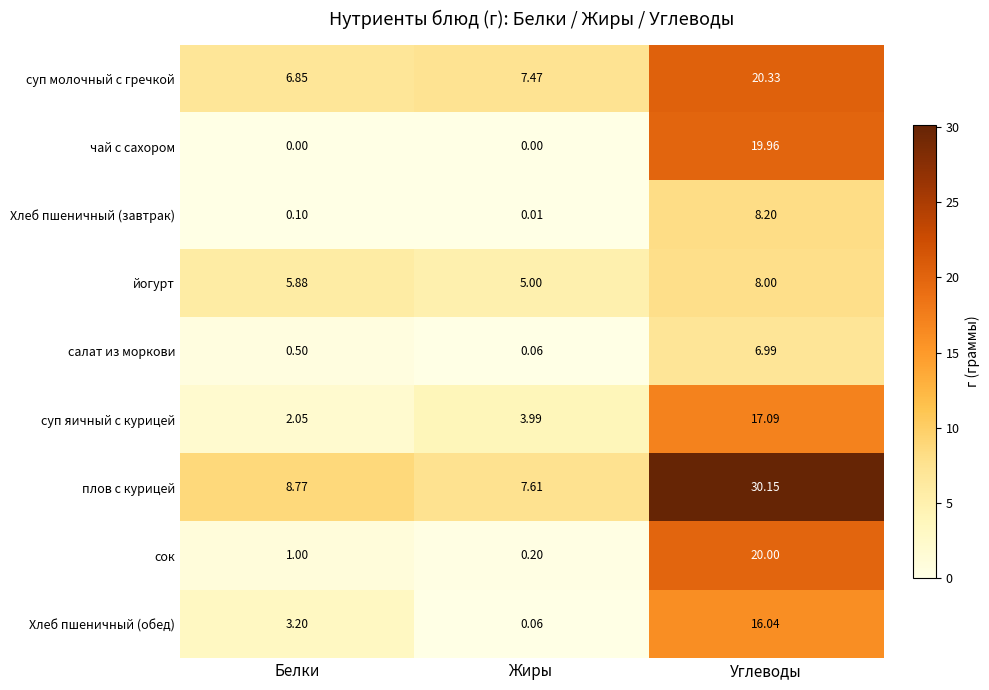

Which series has the largest total across all categories?

плов с курицей